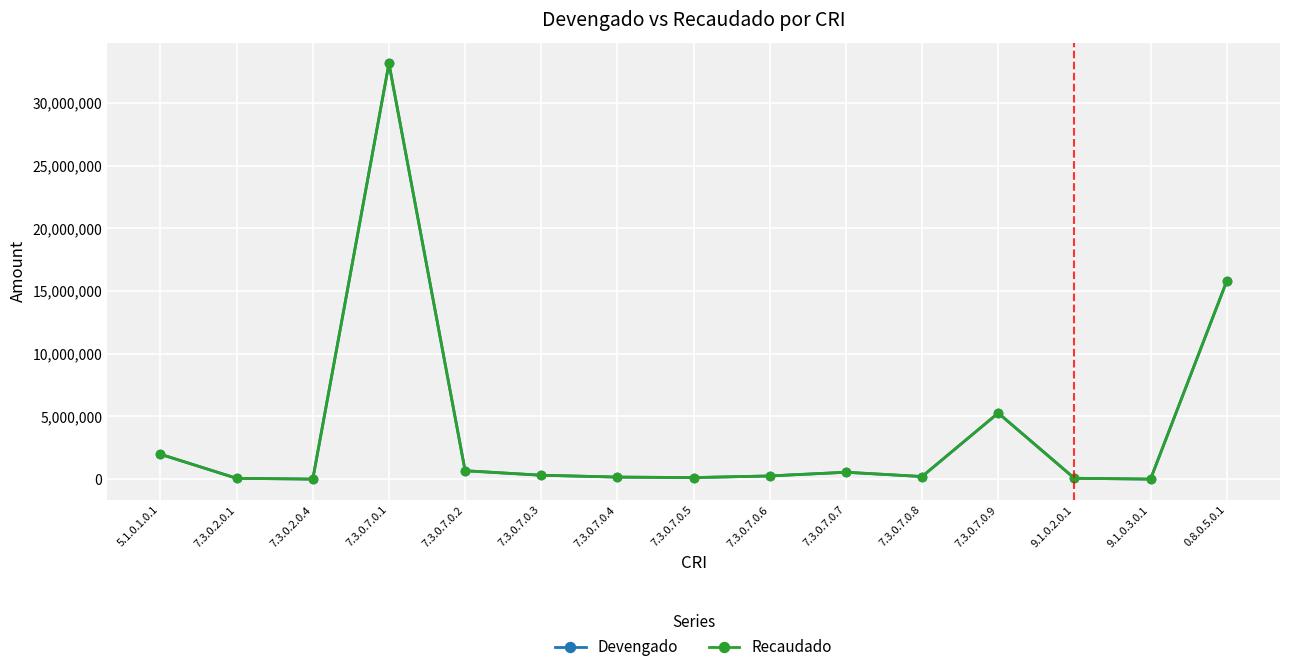

What is the average value of the Recaudado series?

3906097.3